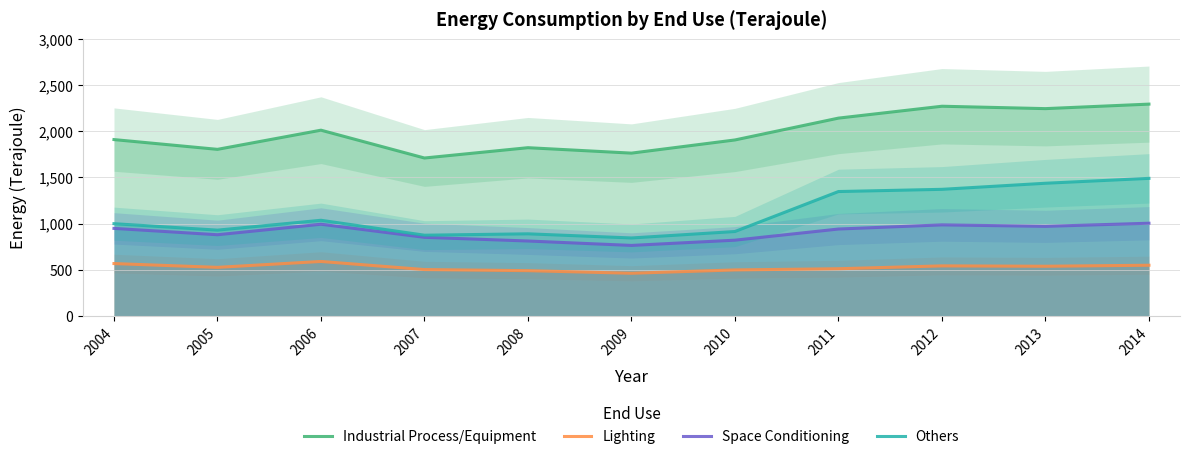

Which category has the lowest value across all series?

2009